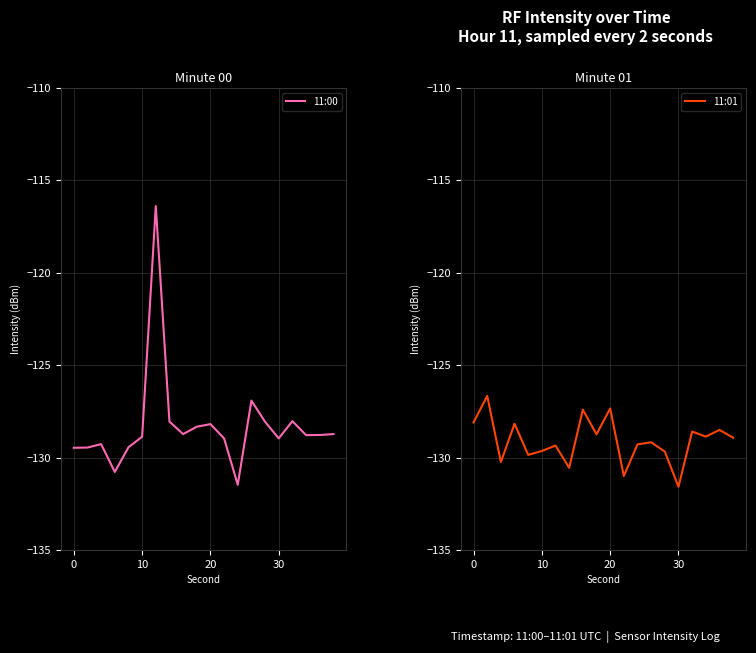

What is the minimum value shown in the chart?

-131.6